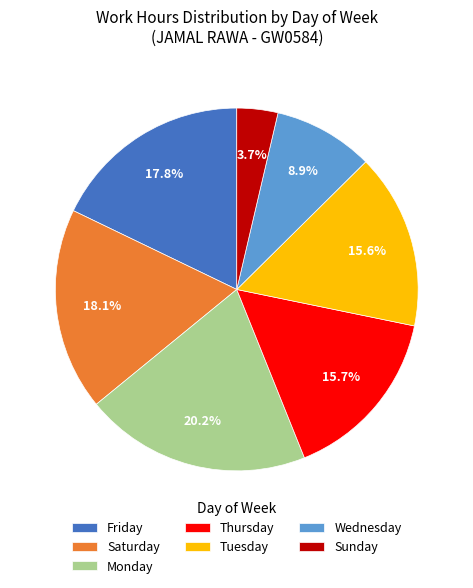

Is there any slice that represents more than half of the pie?

No